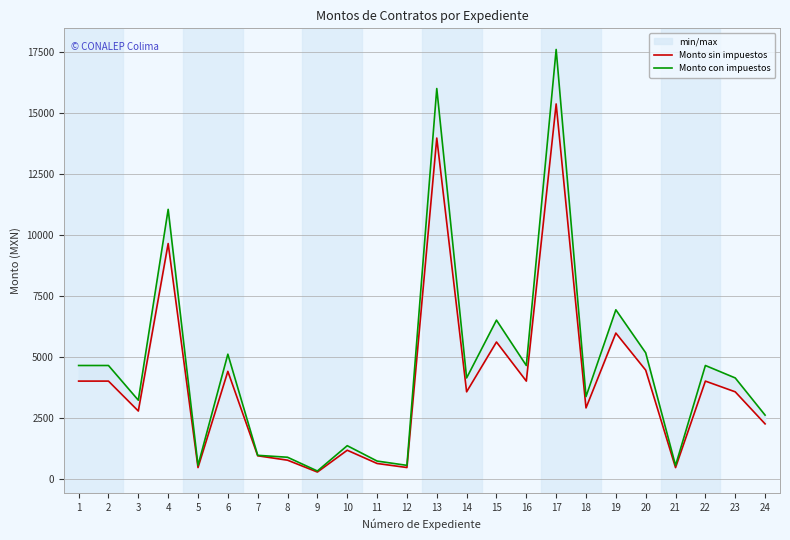

Where is Monto con impuestos nearest to the value 8958?

19